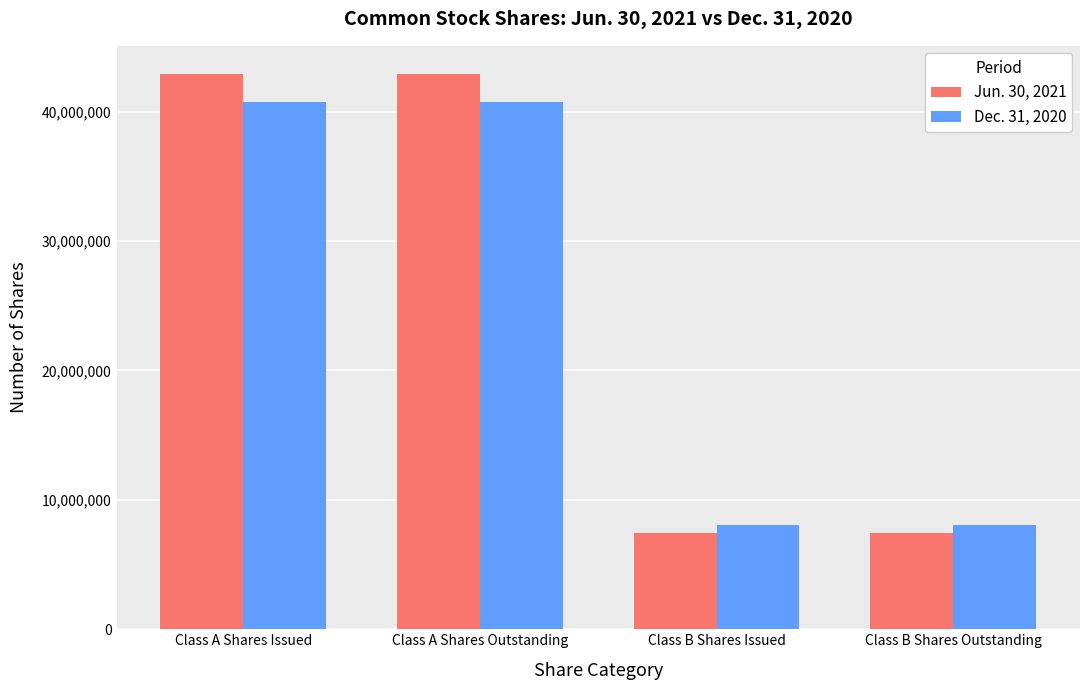

What is the sum of all Dec. 31, 2020 values?

97577598